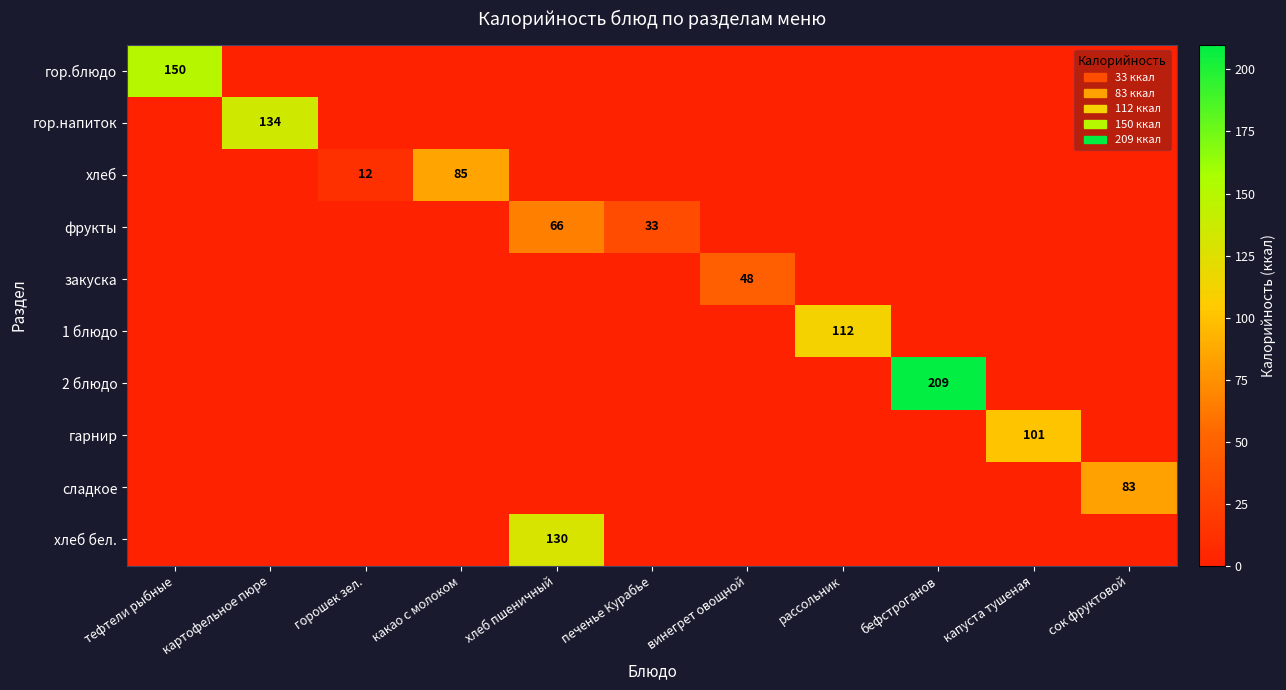

Is it true that фрукты equals 0 at капуста тушеная?

True